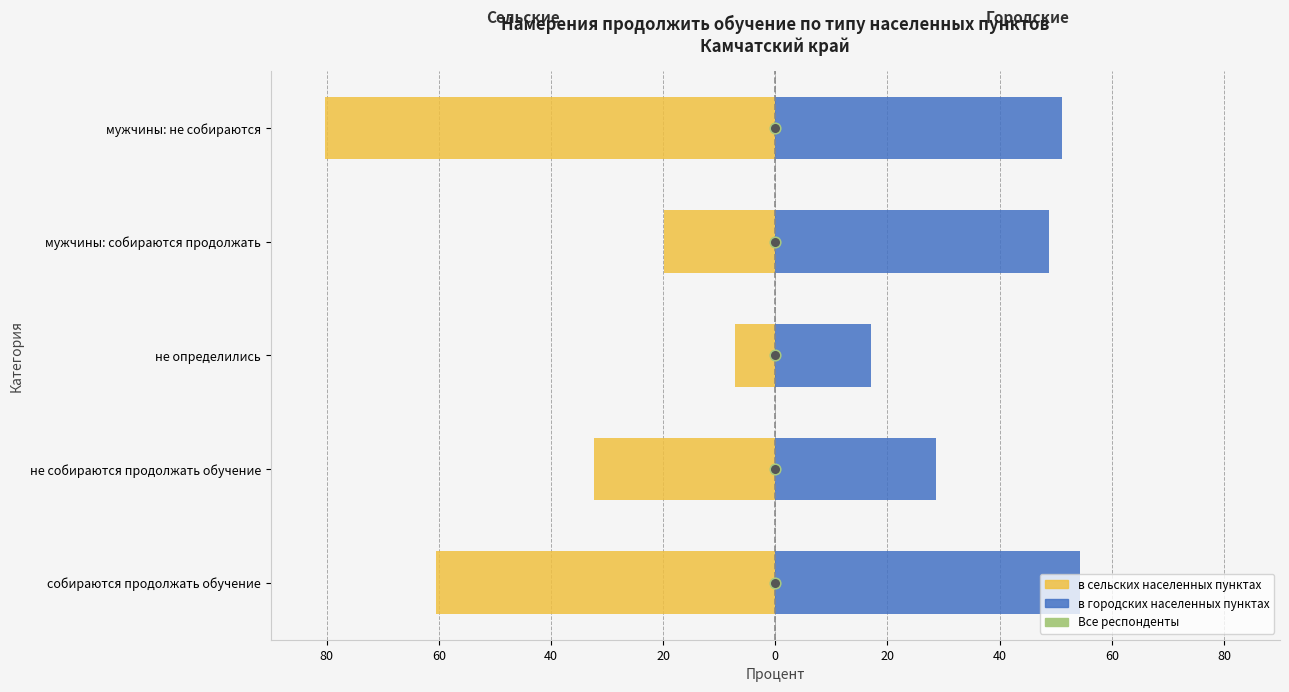

At how many categories does at least one series exceed -2?

5